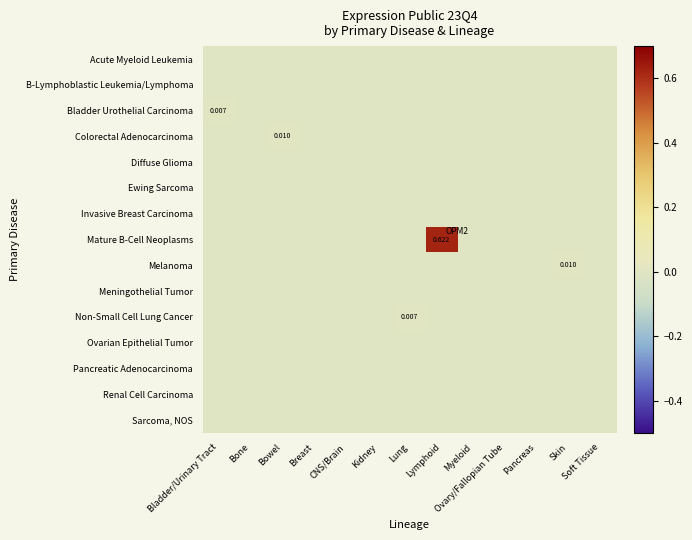

How many data points does each series have?

13